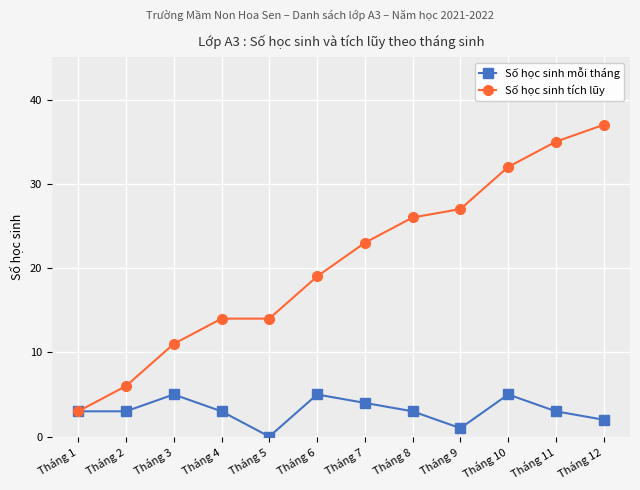

How many positive values does the Số học sinh mỗi tháng series have?

11